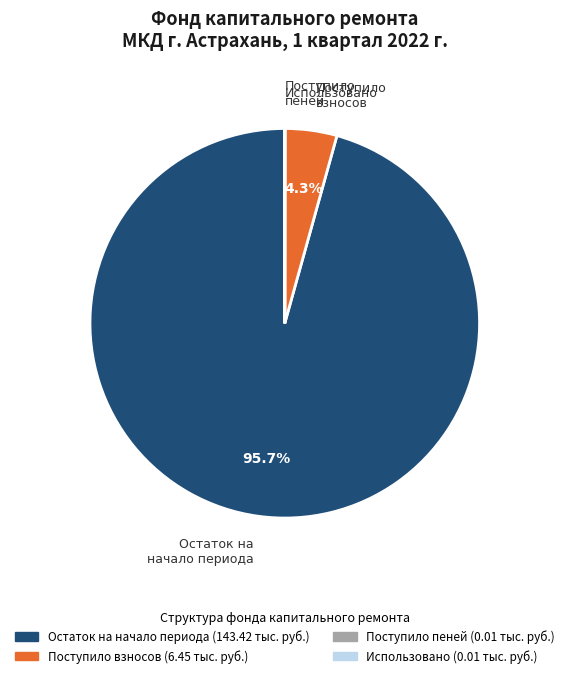

To the nearest percent, what is the average slice percentage?

25%